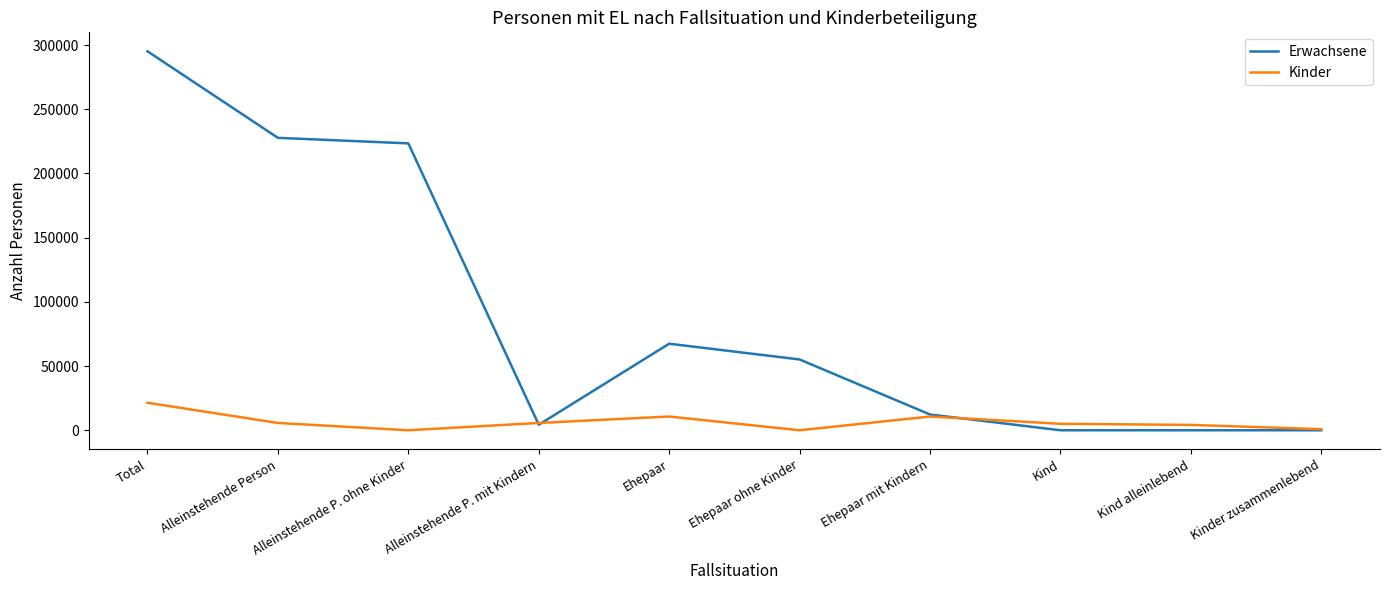

Which series has the largest total across all categories?

Erwachsene